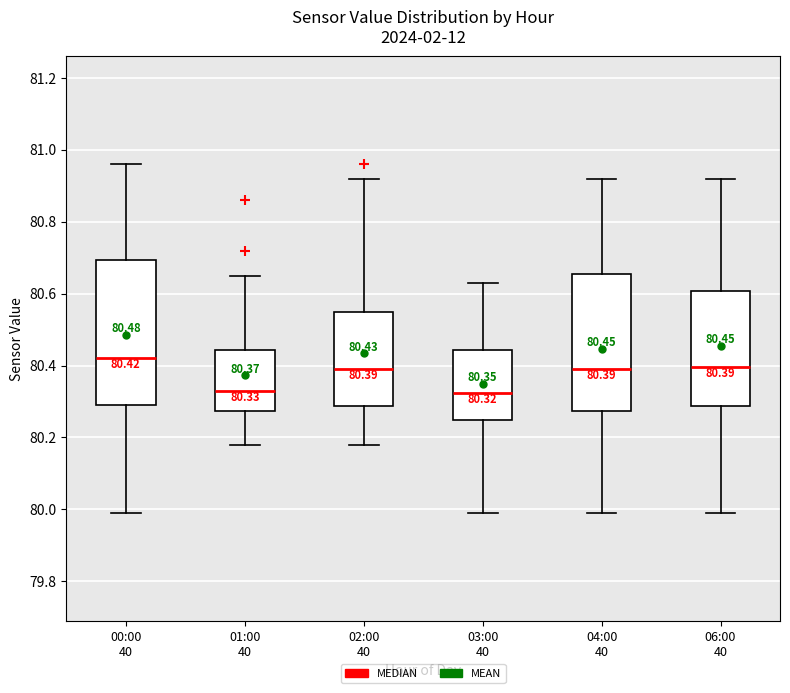

Comparing the boxes themselves (not the whiskers), which one is the tallest?

00:00 40